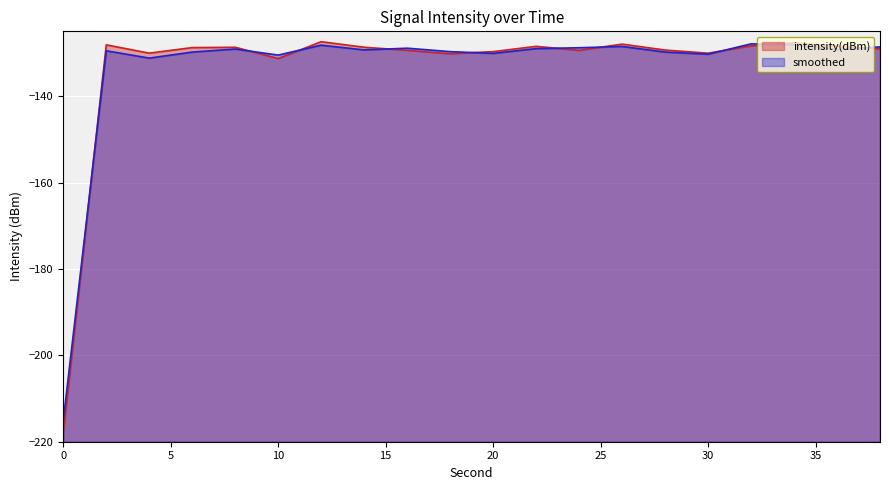

What is the maximum value shown in the chart?

-127.4